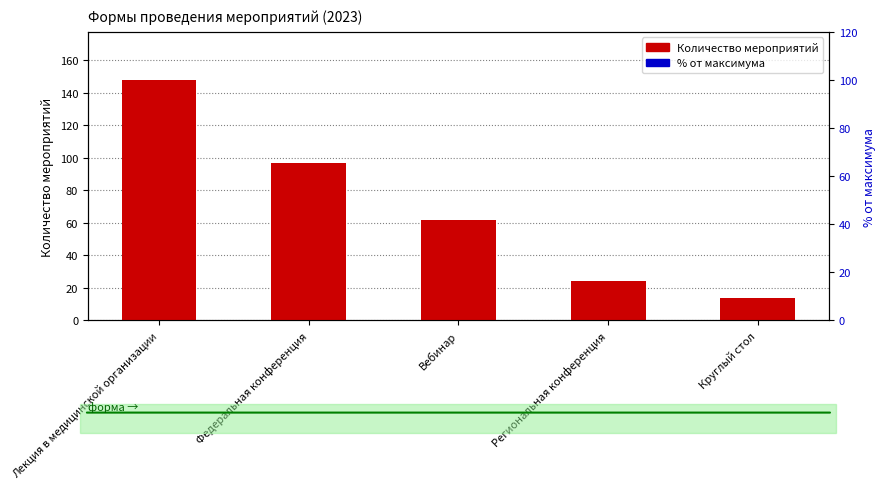

At how many categories does at least one series exceed 127?

1